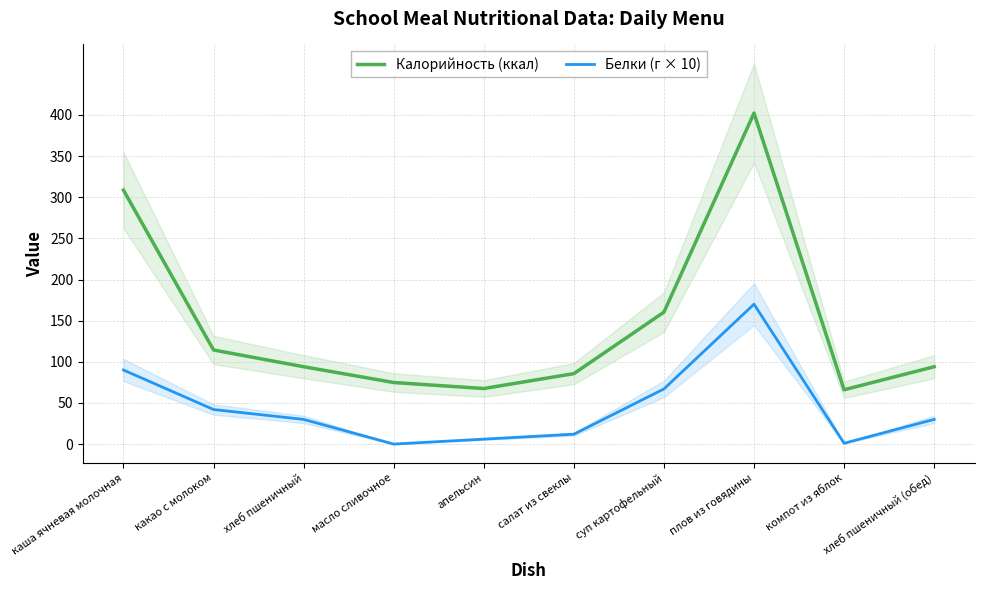

How many lines are shown in the chart?

2